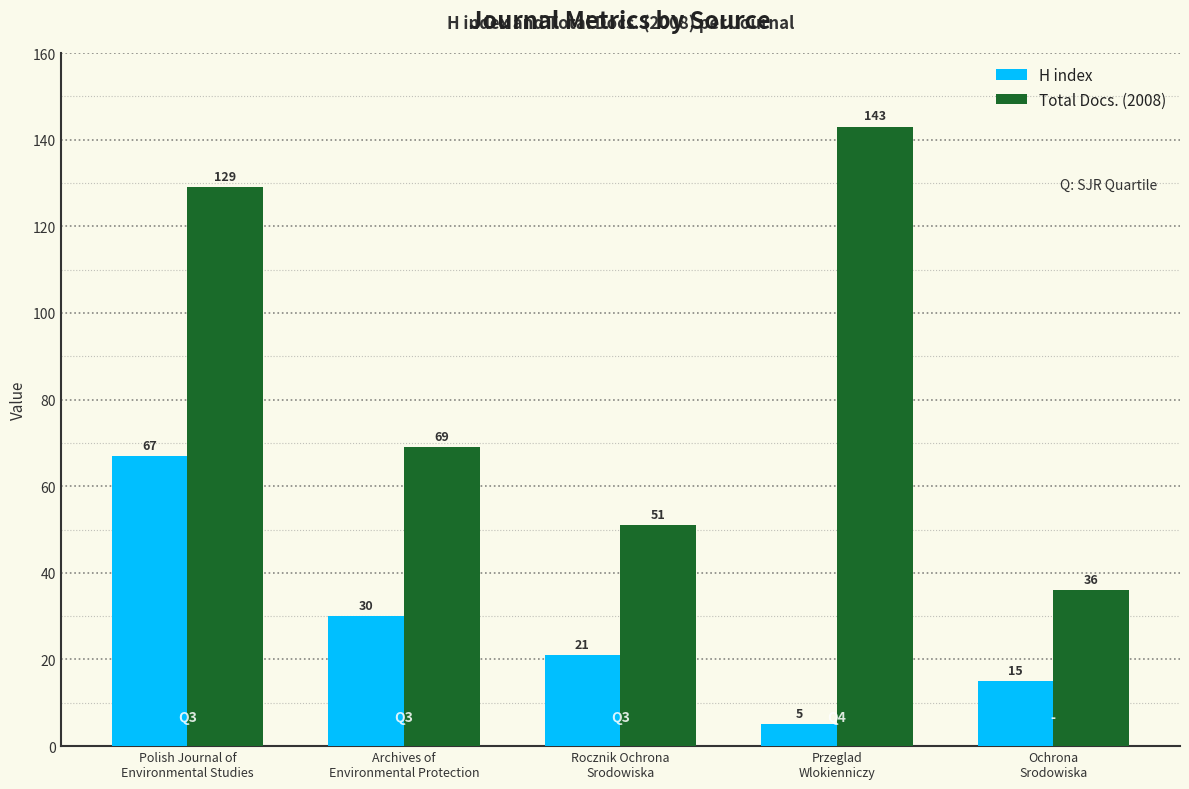

Which series has the largest total across all categories?

Total Docs. (2008)